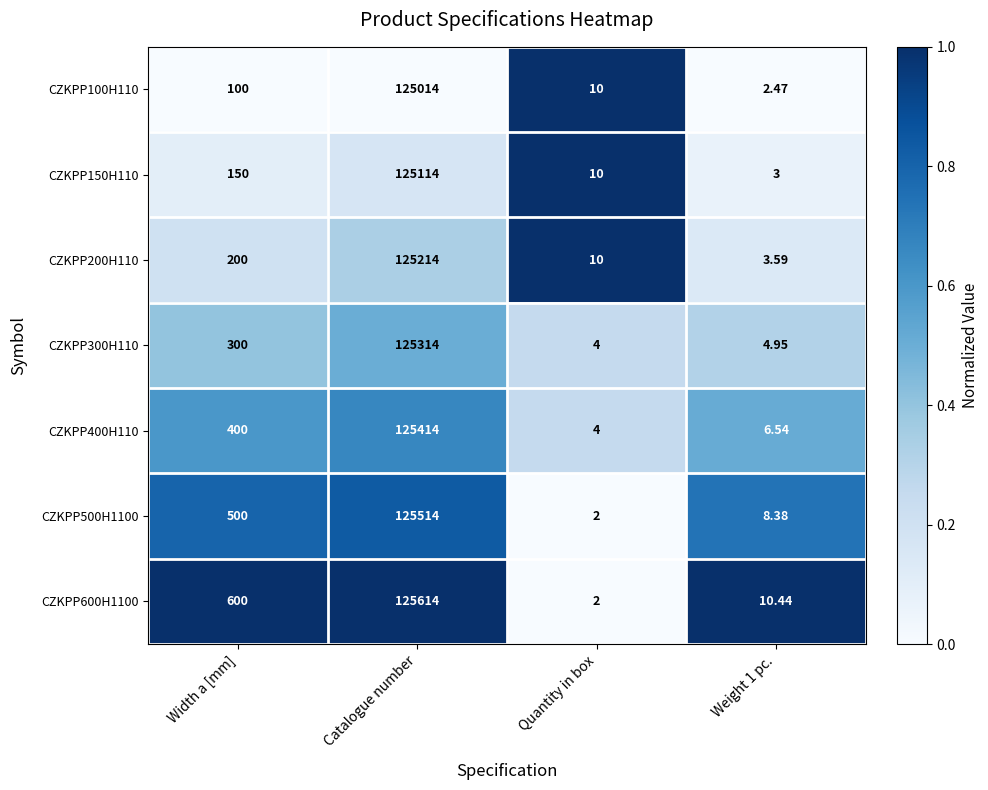

Which category has the lowest value across all series?

Quantity in box